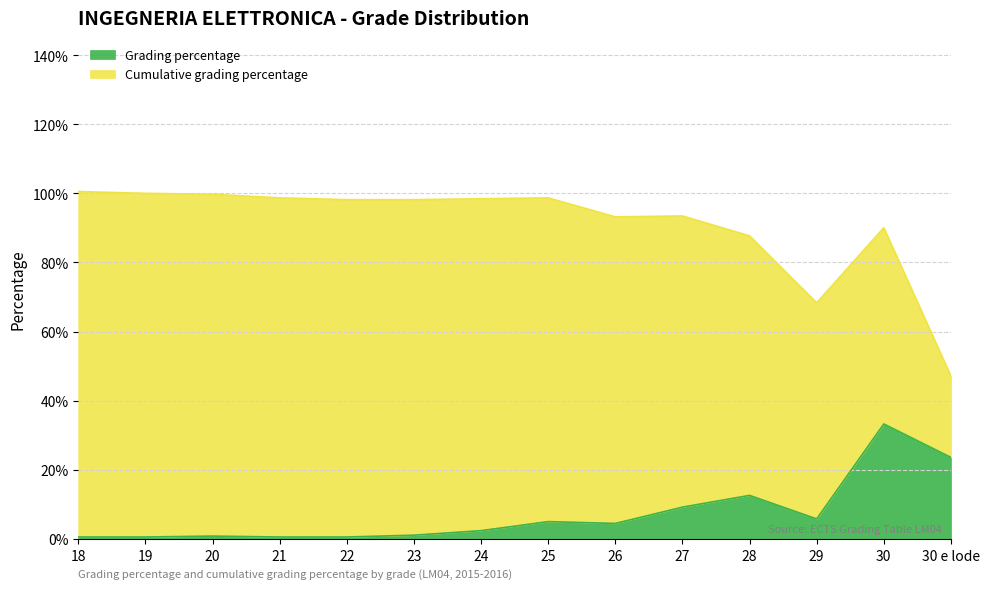

The value at 25 is 0.0. True or false?

True